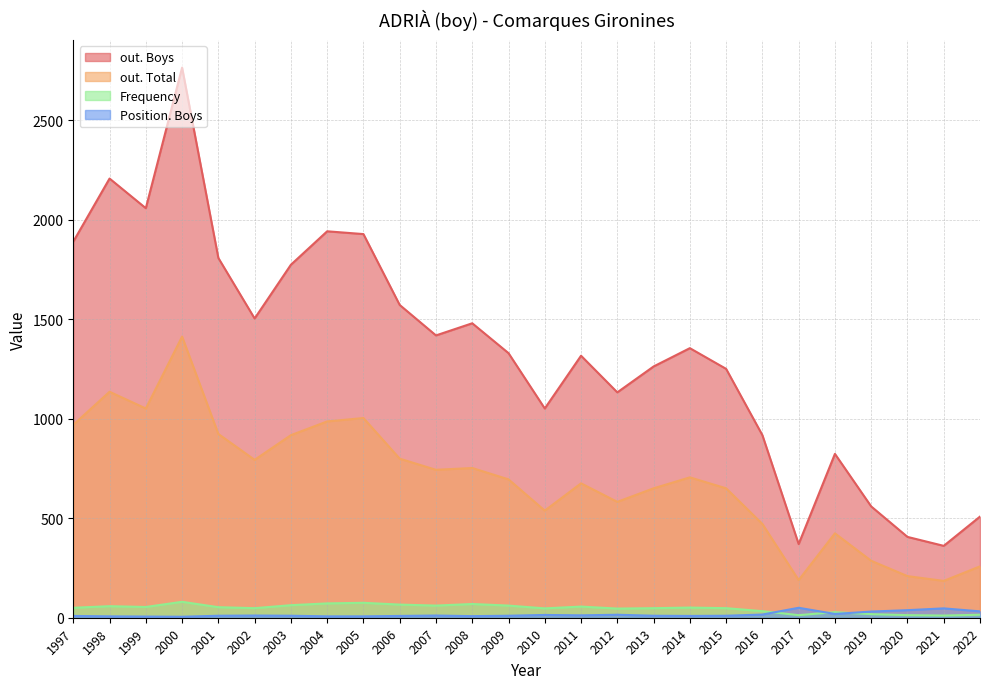

Is it true that out. Boys equals 370 at 2017?

True